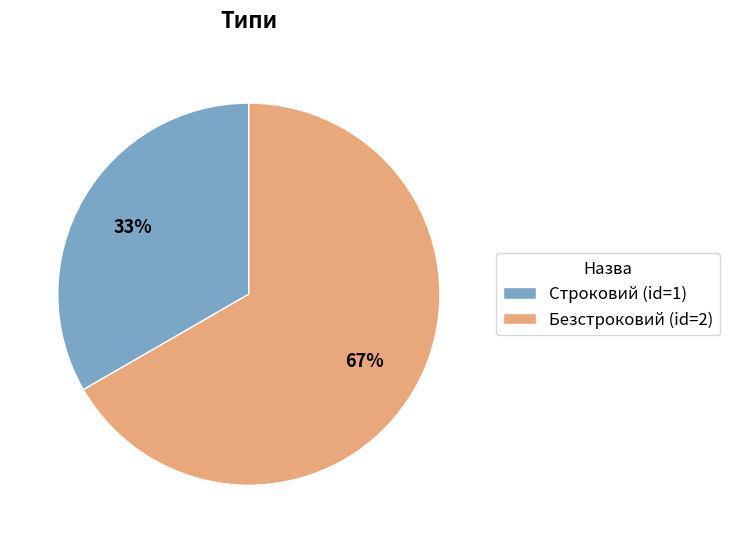

To the nearest percent, what portion does Безстроковий represent?

67%